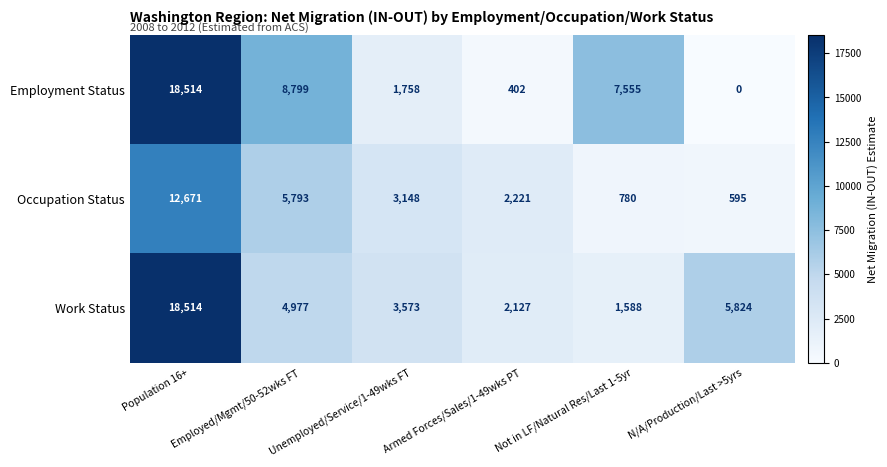

What is the difference between the Work Status values at Population 16+ and Not in LF/Natural Res/Last 1-5yr?

16926